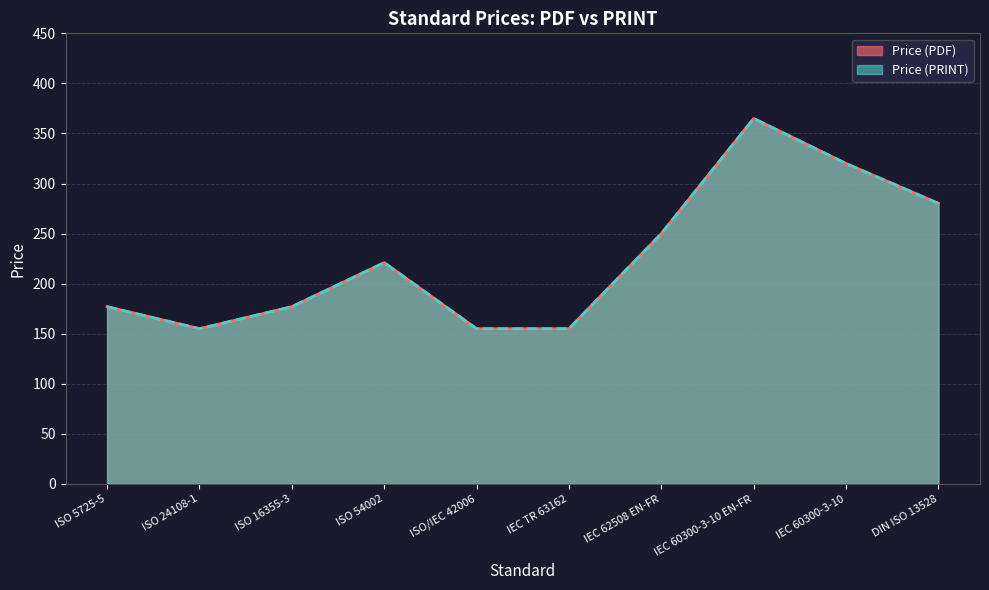

The value of Price (PRINT) at ISO 24108-1 is 155.0. True or false?

True